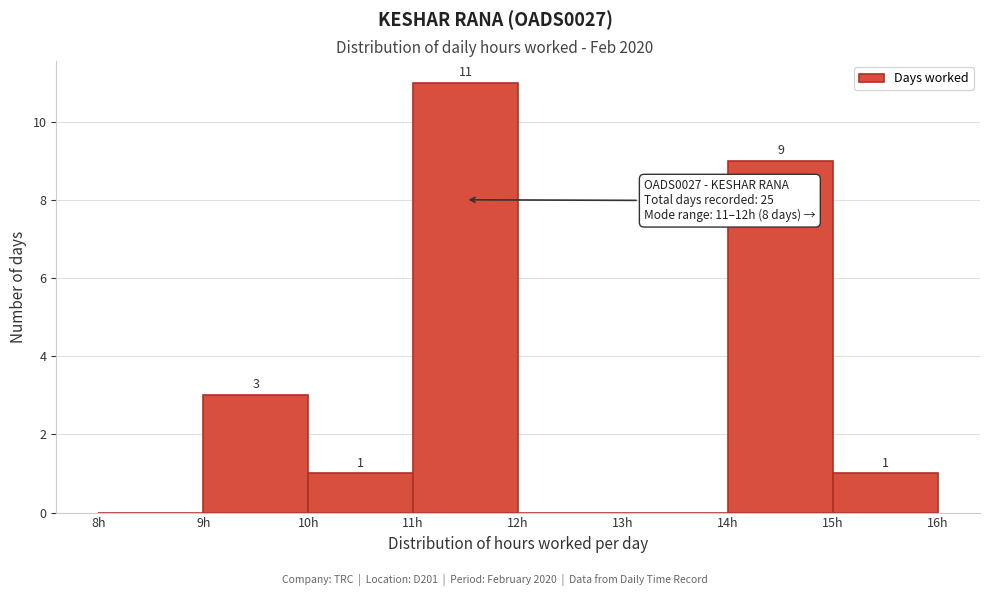

Which range on the x-axis has the tallest bar?

11 to 12